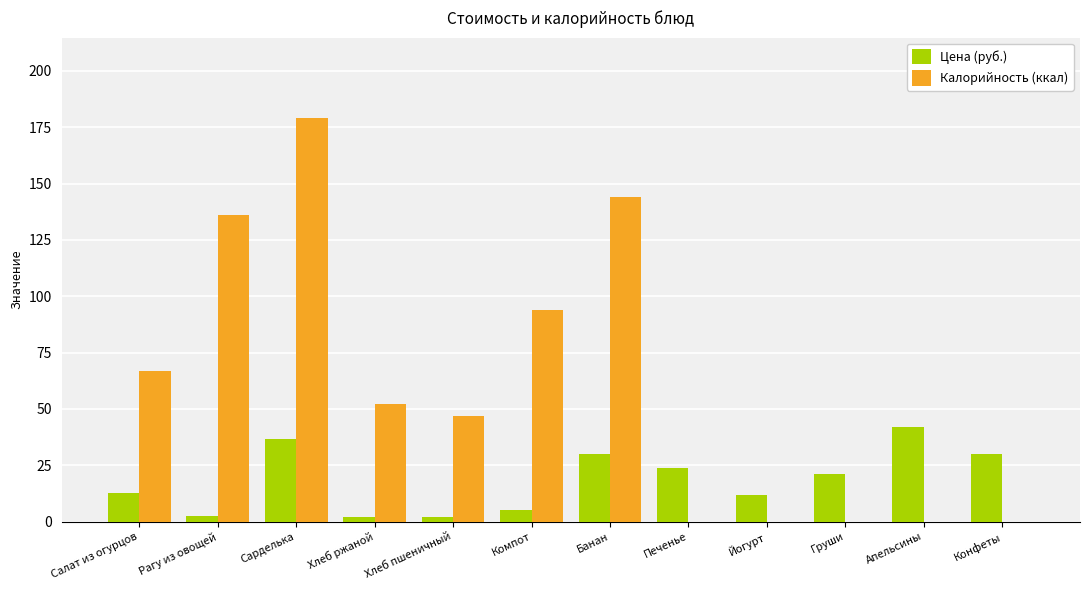

Where does the Цена (руб.) series first go above 21?

Сарделька